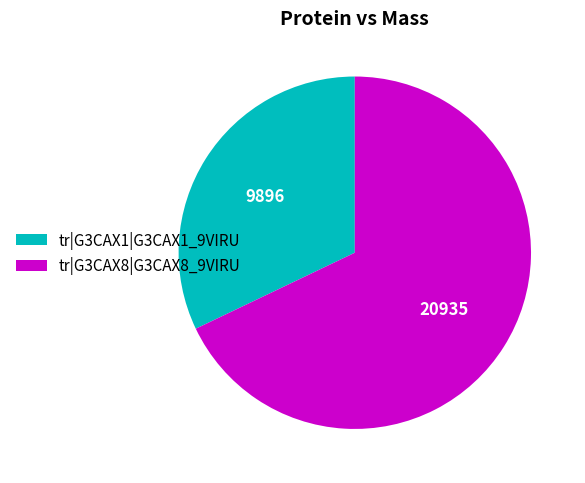

Does tr|G3CAX8|G3CAX8_9VIRU represent more than half of the total?

Yes